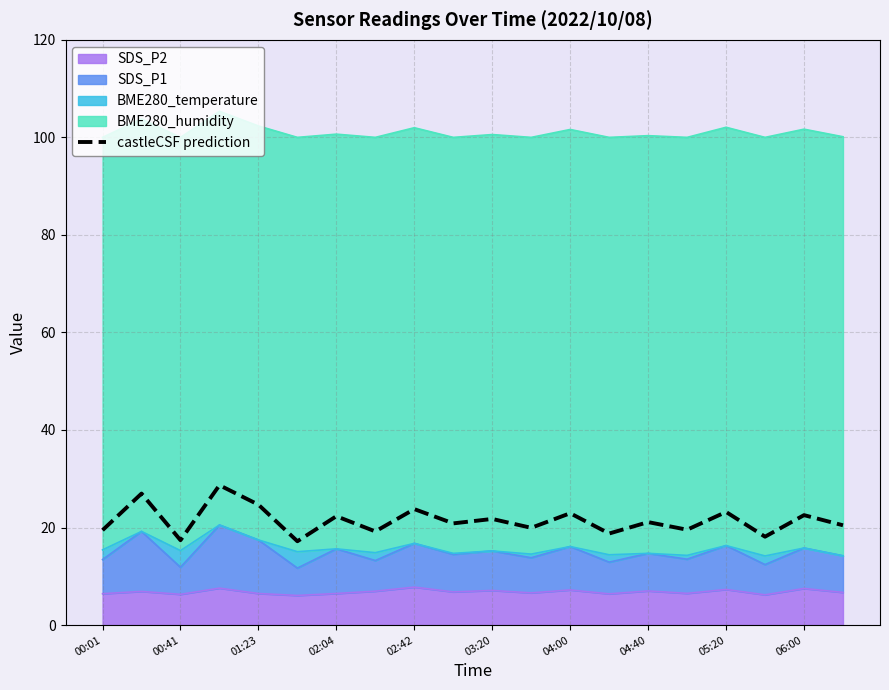

How many points are lower than both their immediate neighbors (excluding endpoints)?

8